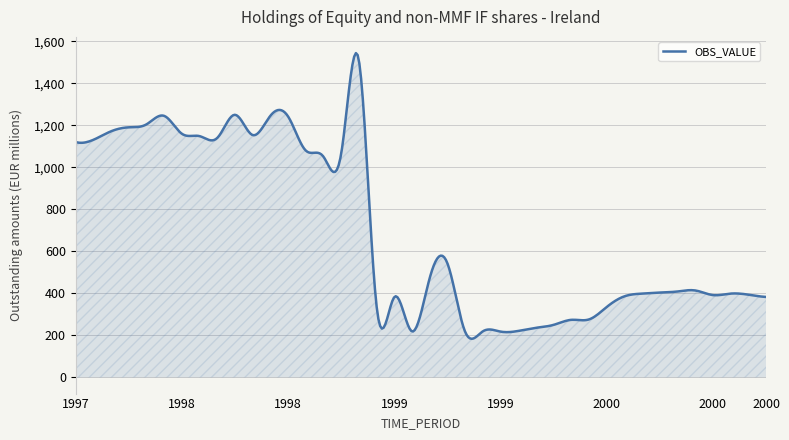

What is the difference between the maximum and minimum values?

1360.8